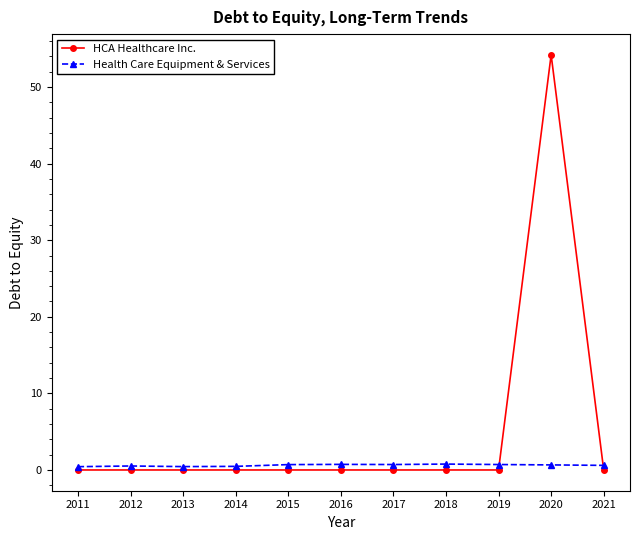

What is the value of the Health Care Equipment & Services point at the 5th from the left?

0.7